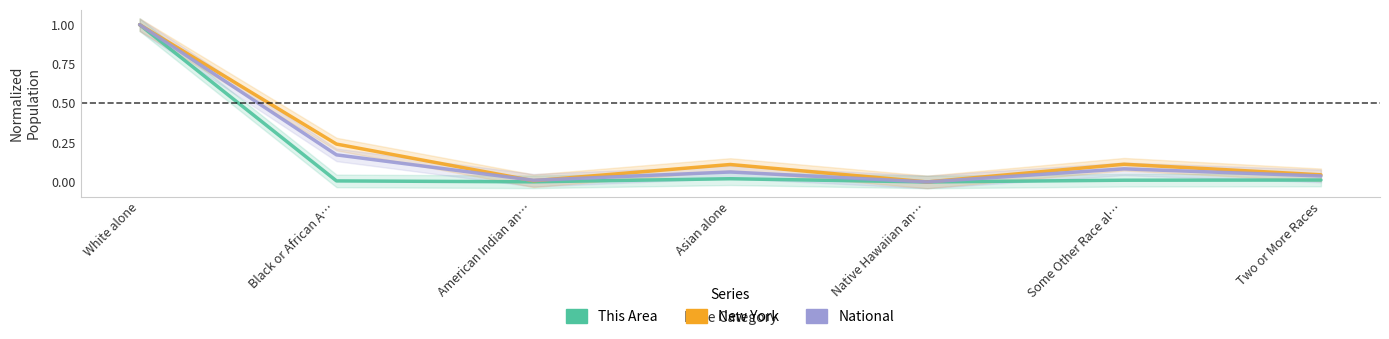

List the series in order of their peak value, lowest first.

This Area, New York, National